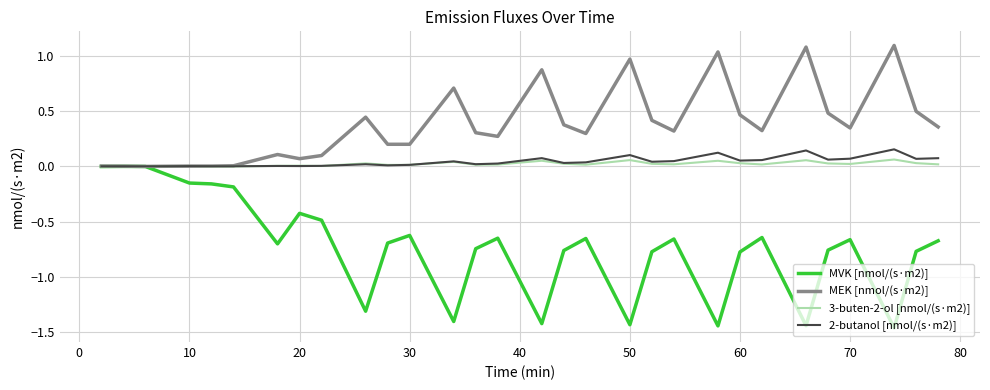

What is the maximum value shown in the chart?

1.1